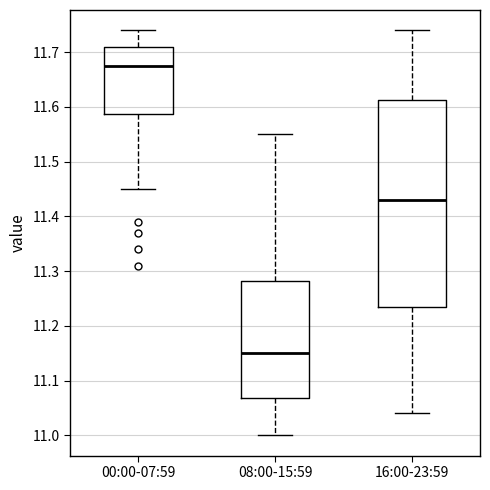

Reading left to right, read every box against the y-axis: the position of its median line, the range the box covers, and the ends of its whiskers. The values are not printed on the chart, so give them approximately, as read against the axis.

00:00-07:59: median 11.68, box 11.59 to 11.71, whiskers 11.45 to 11.74
08:00-15:59: median 11.15, box 11.07 to 11.28, whiskers 11.00 to 11.55
16:00-23:59: median 11.43, box 11.24 to 11.61, whiskers 11.04 to 11.74